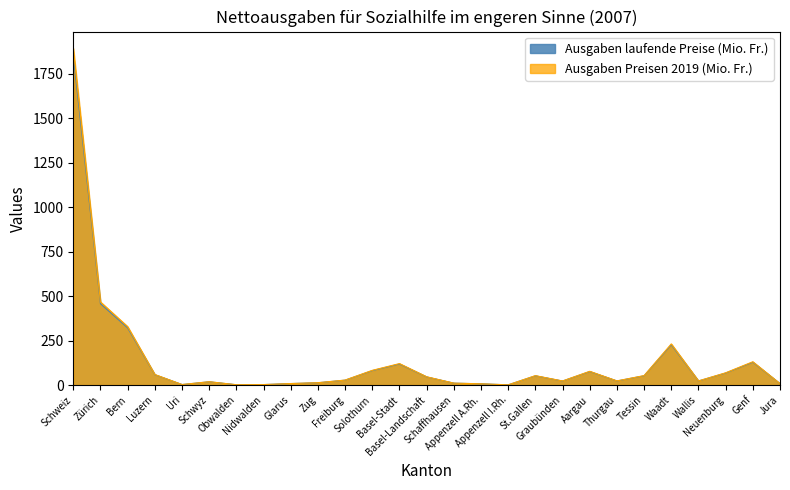

What is the difference between the maximum and second lowest values in the Ausgaben laufende Preise (Mio. Fr.) series?

1850.5